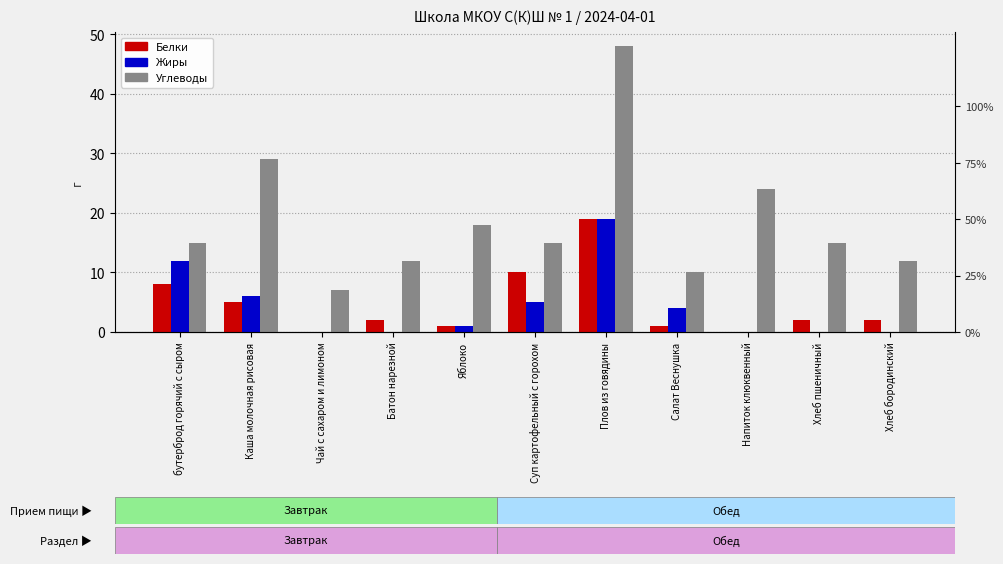

Which series has the largest range (max minus min)?

Углеводы